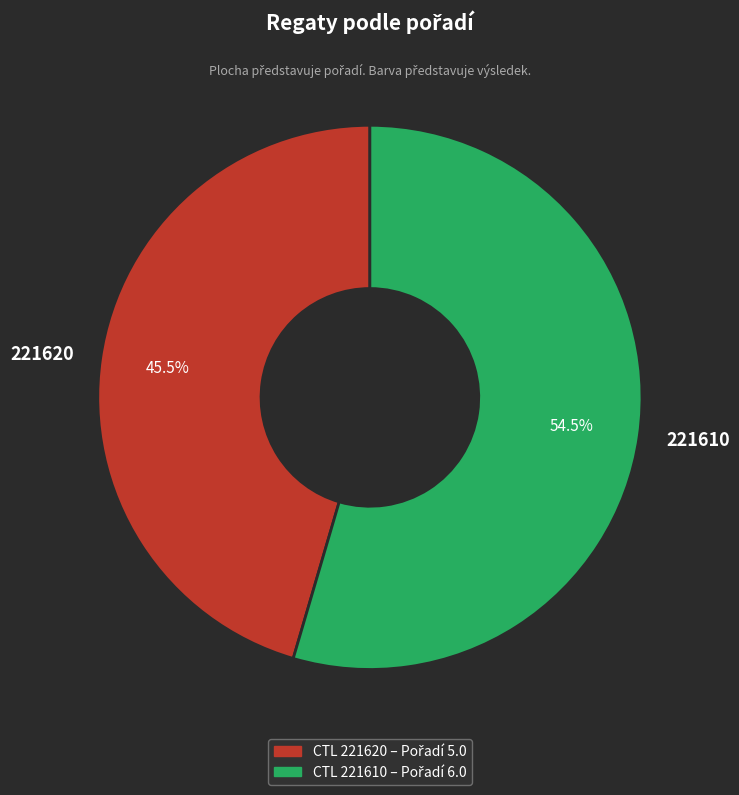

Is 221610 the majority of the pie?

Yes